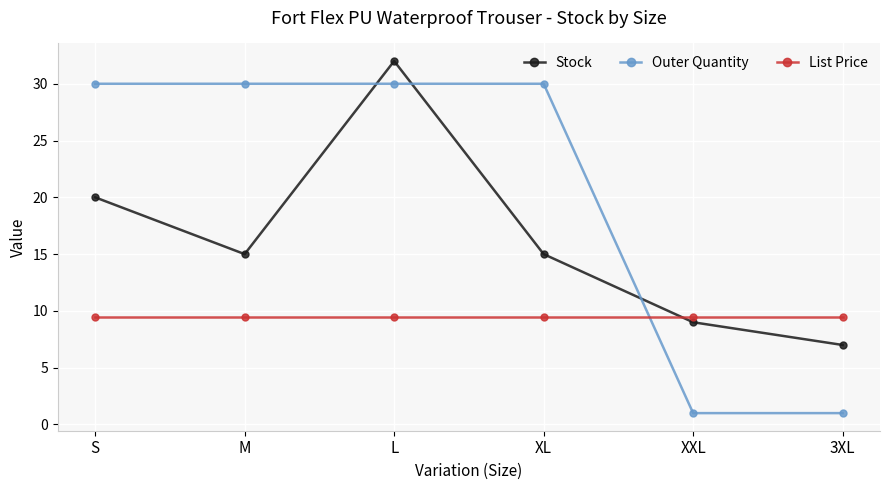

Reading left to right, what are all the values shown in this chart?

Stock: S=20.0	M=15.0	L=32.0	XL=15.0	XXL=9.0	3XL=7.0
Outer Quantity: S=30.0	M=30.0	L=30.0	XL=30.0	XXL=1.0	3XL=1.0
List Price: S=9.5	M=9.5	L=9.5	XL=9.5	XXL=9.5	3XL=9.5